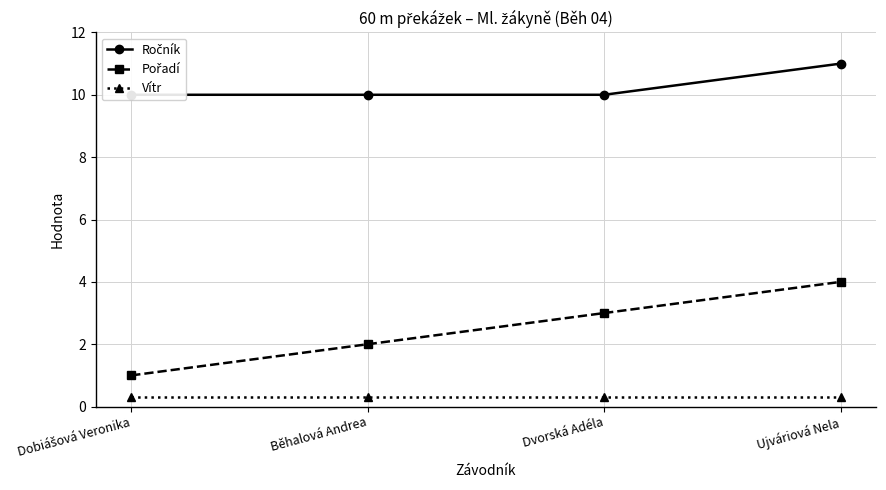

What is the label of the 1st point from the right?

Ujváriová Nela